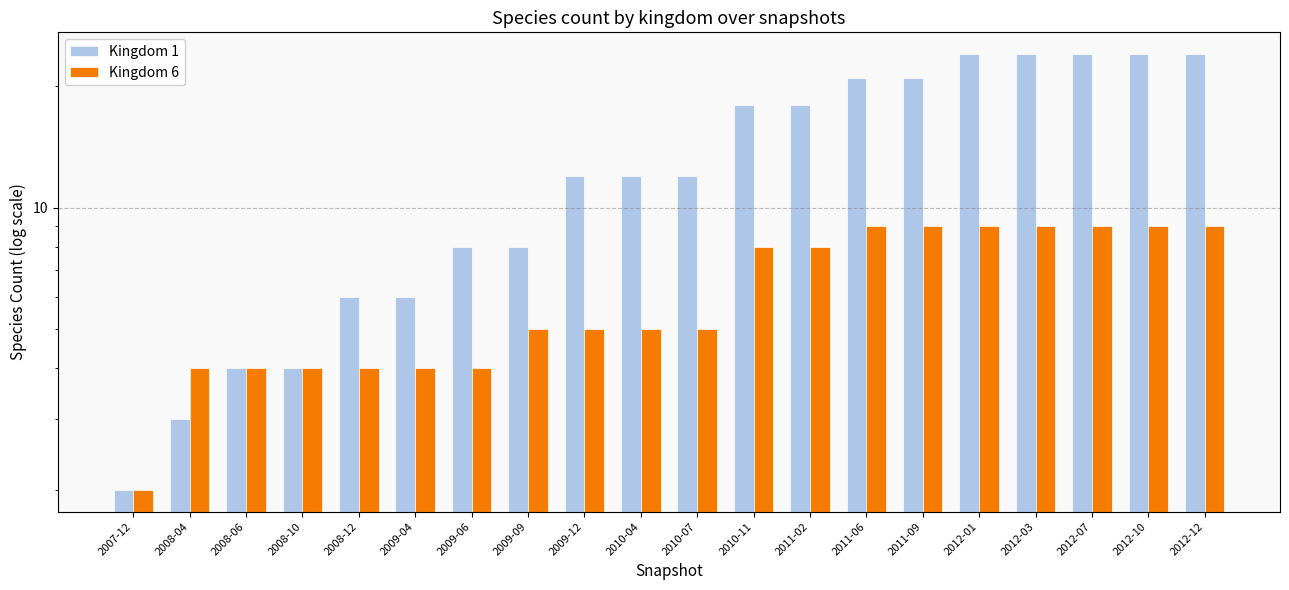

What is the difference between the maximum and second lowest values in the Kingdom 1 series?

21